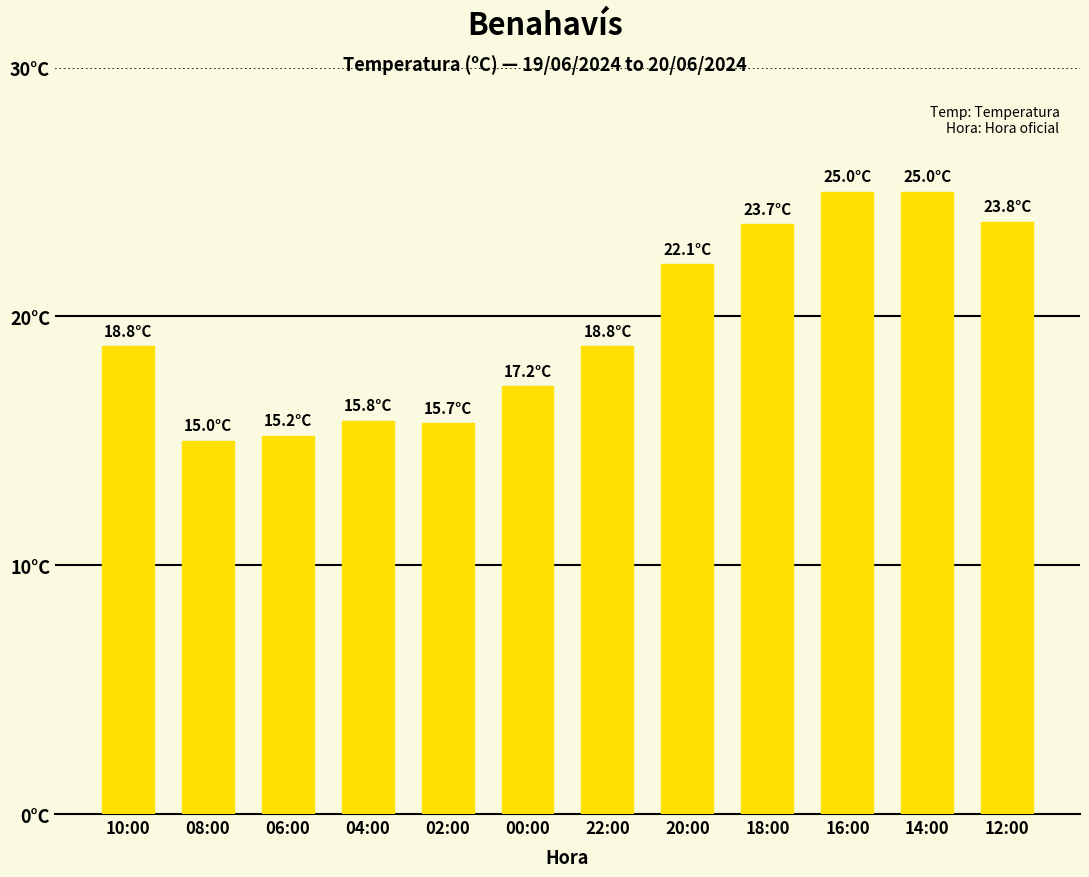

The chart shows a value of 12.0 at 12:00. True or false?

False